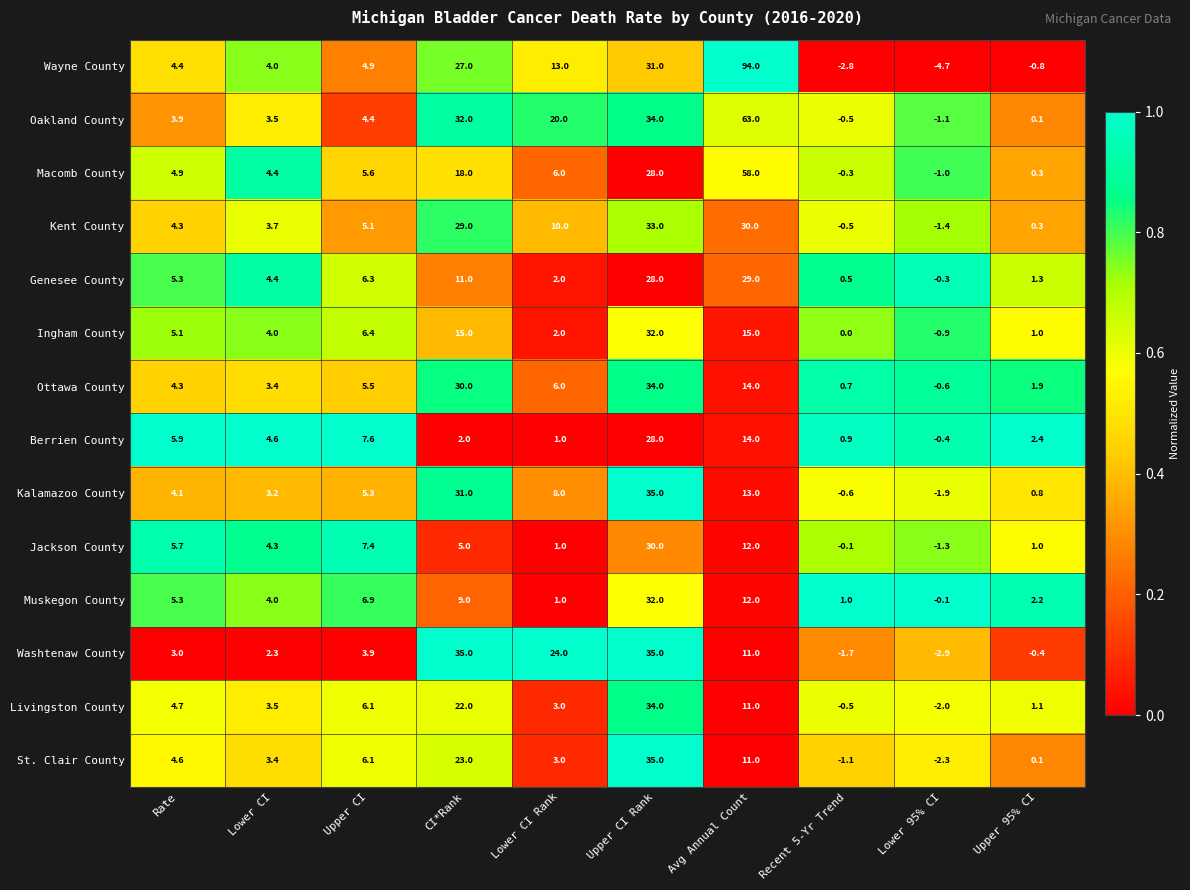

Which series has the largest total across all categories?

Wayne County